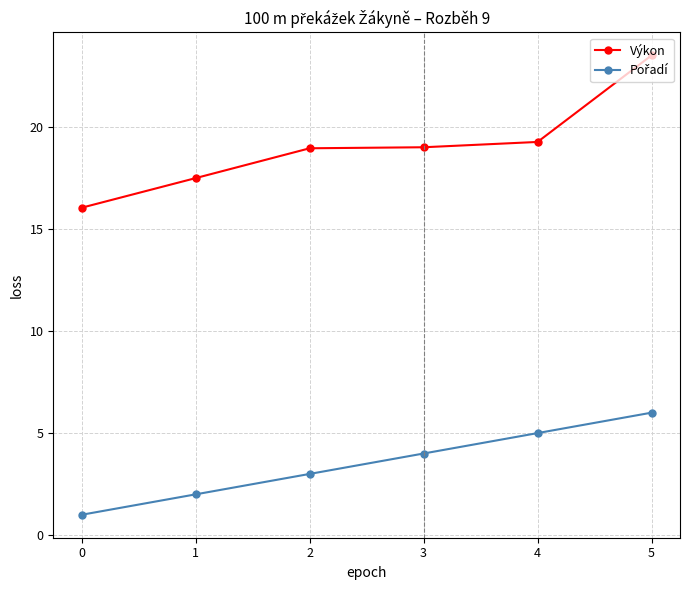

What is the difference between the highest and lowest values at 3?

15.0